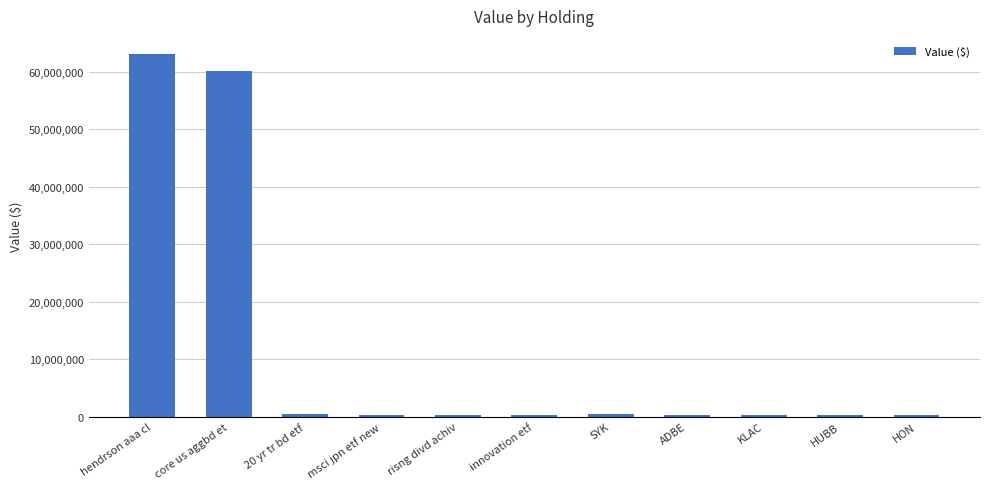

What is the label of the 2nd bar from the left?

core us aggbd et